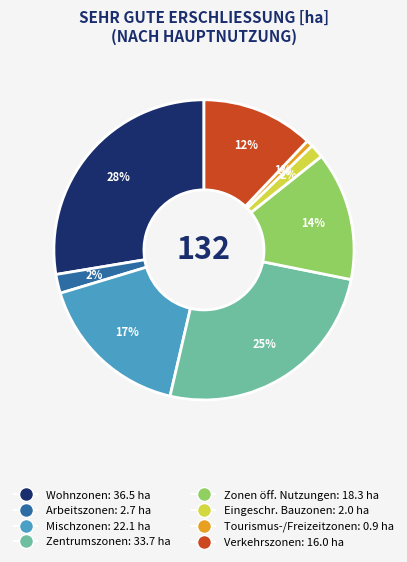

Does any single category account for the majority?

No